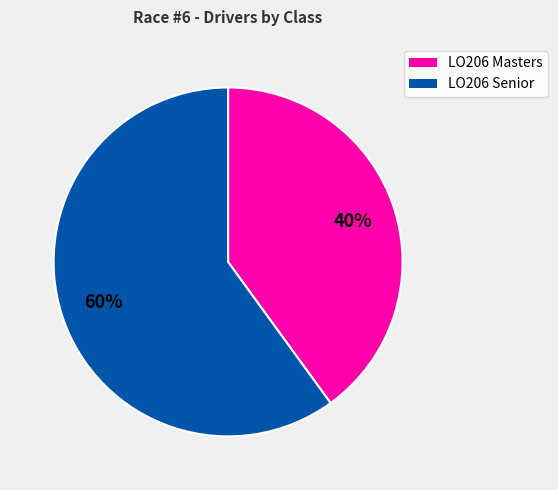

Is the sum of LO206 Senior and LO206 Masters greater than half?

Yes